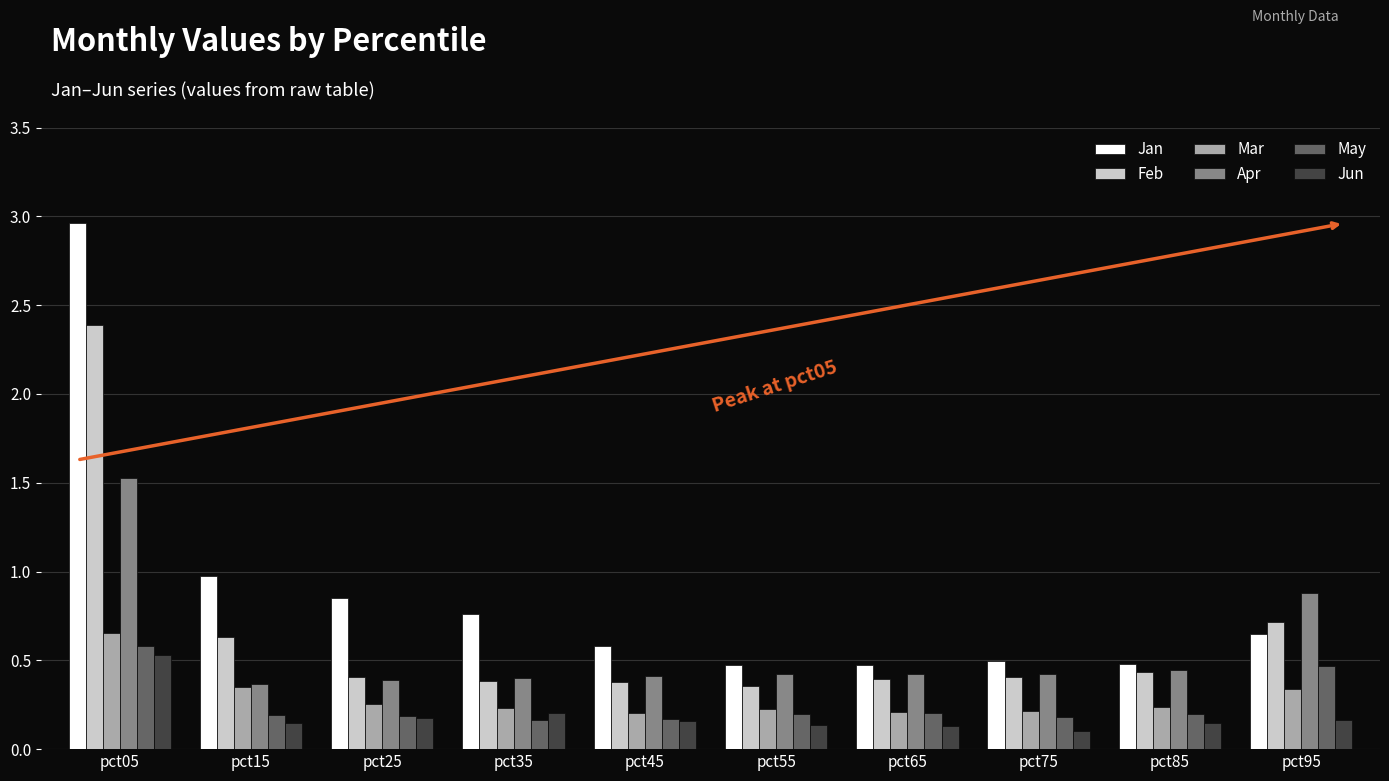

Between pct05 and pct85, which series saw the biggest shift?

Jan